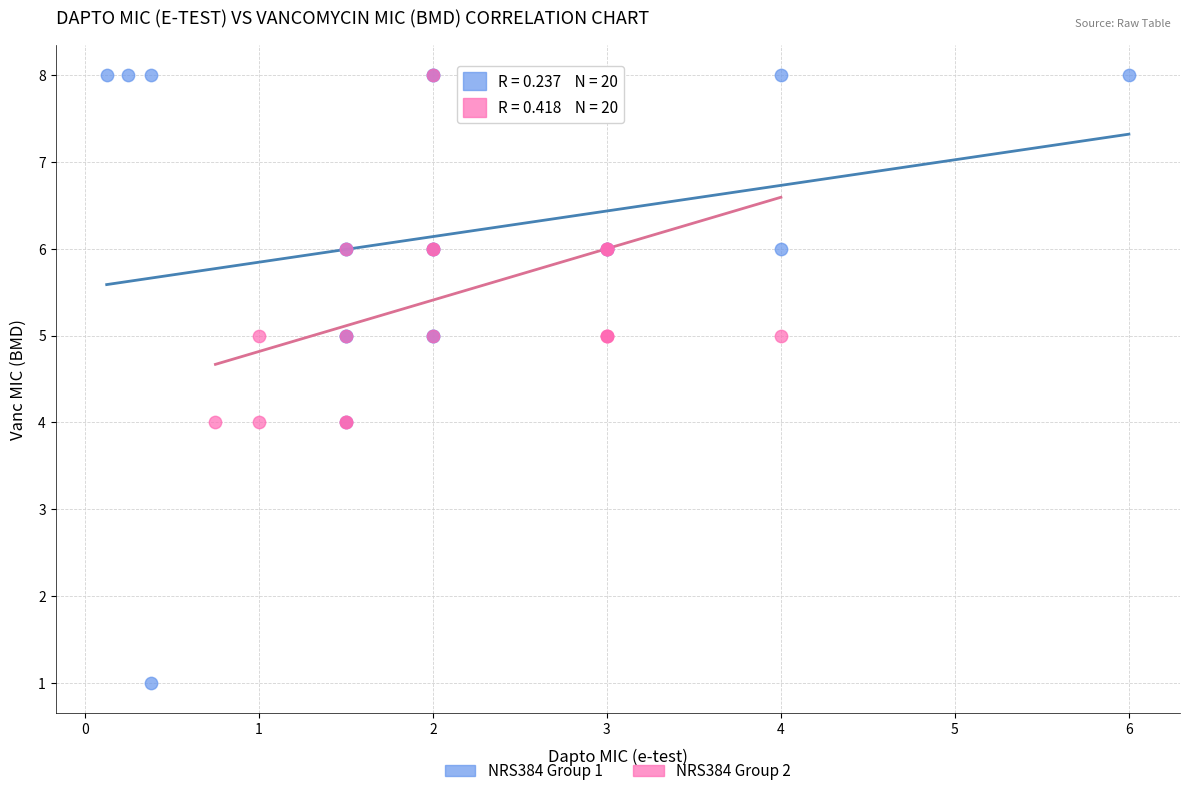

Which series contains the lowest Y value?

NRS384 Group 1